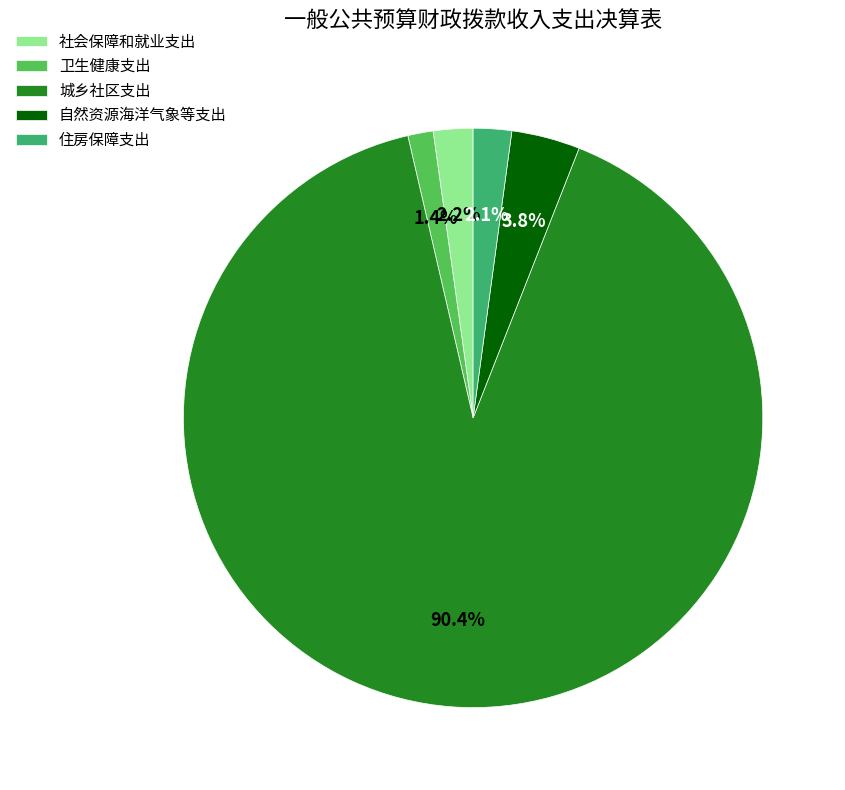

Is the sum of 卫生健康支出 and 住房保障支出 greater than half?

No